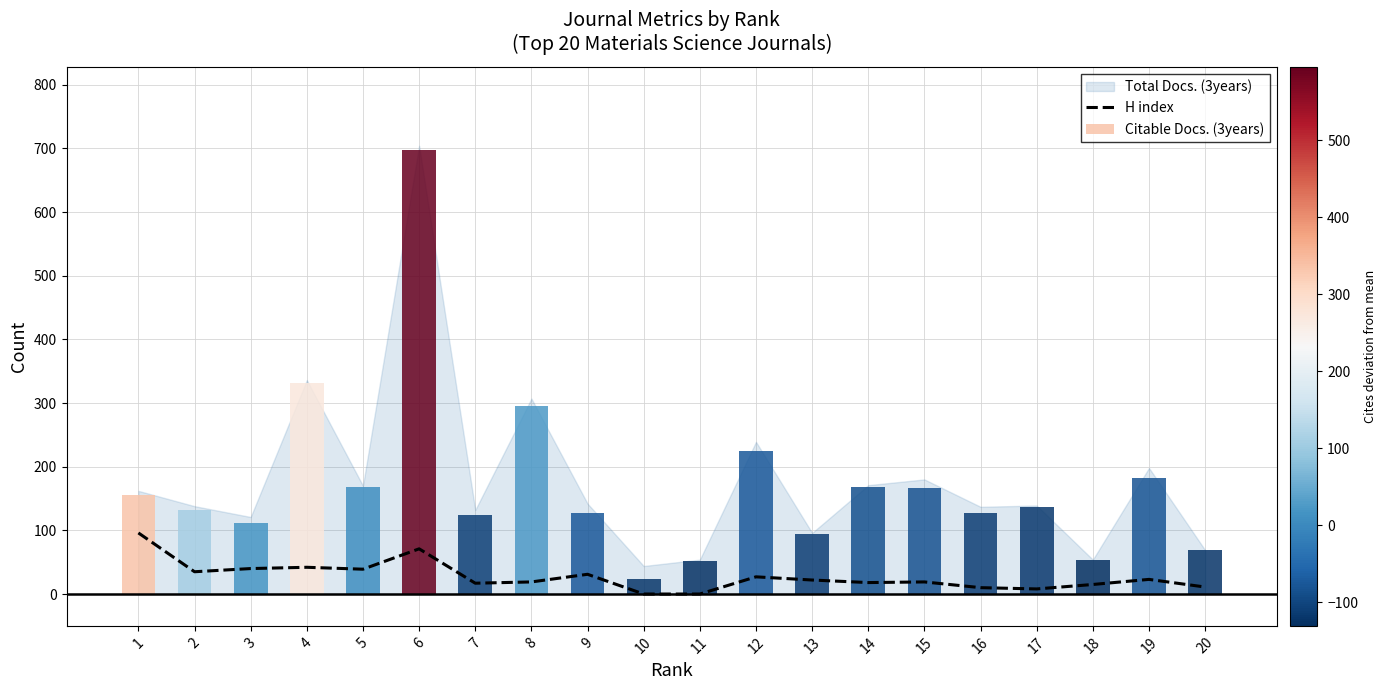

What is the change in value from 10 to 14?

+18